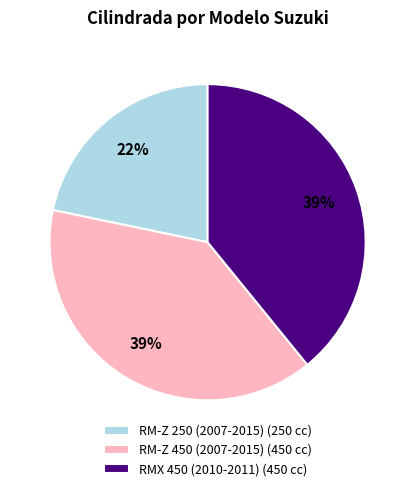

How many slices are in this pie chart?

3